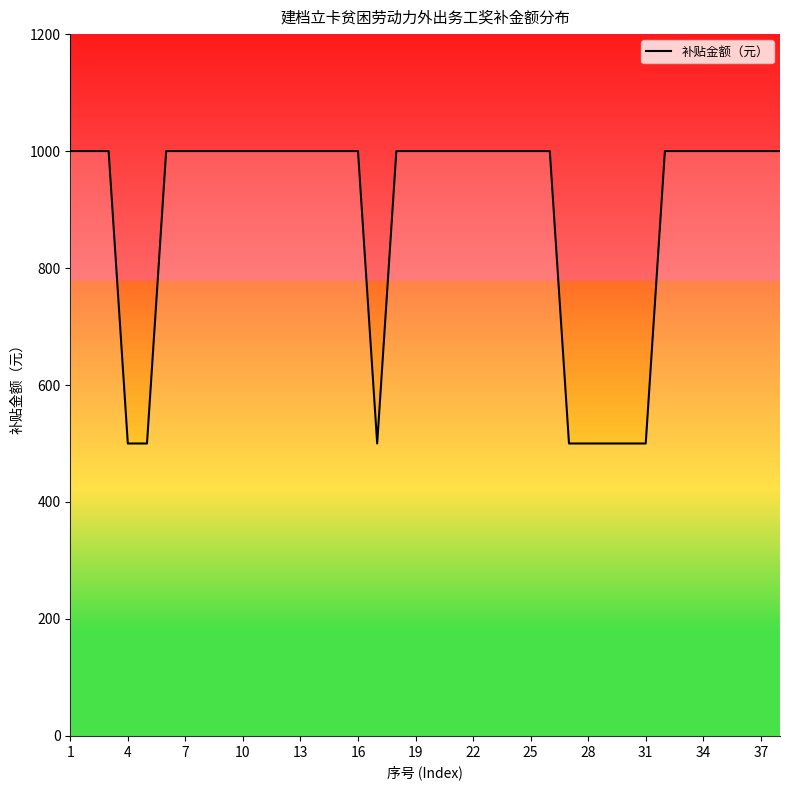

What is the minimum value shown in the chart?

500